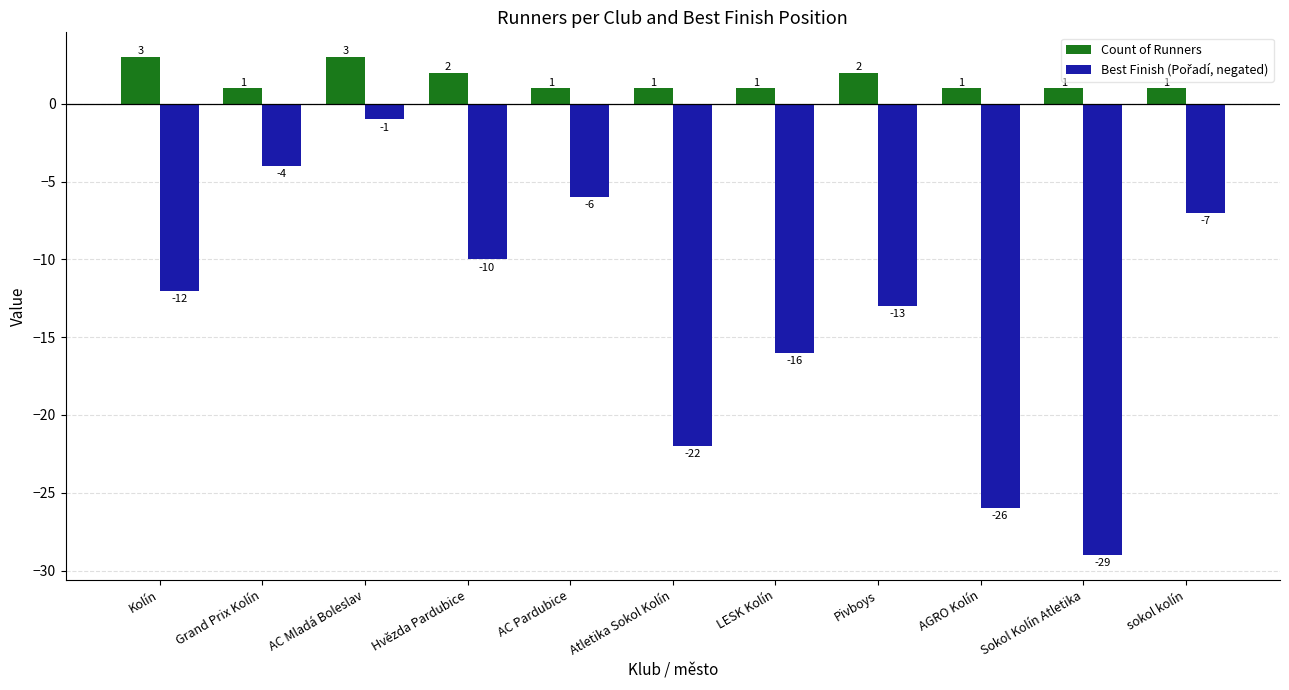

What is the difference between the highest and lowest values at AC Mladá Boleslav?

4